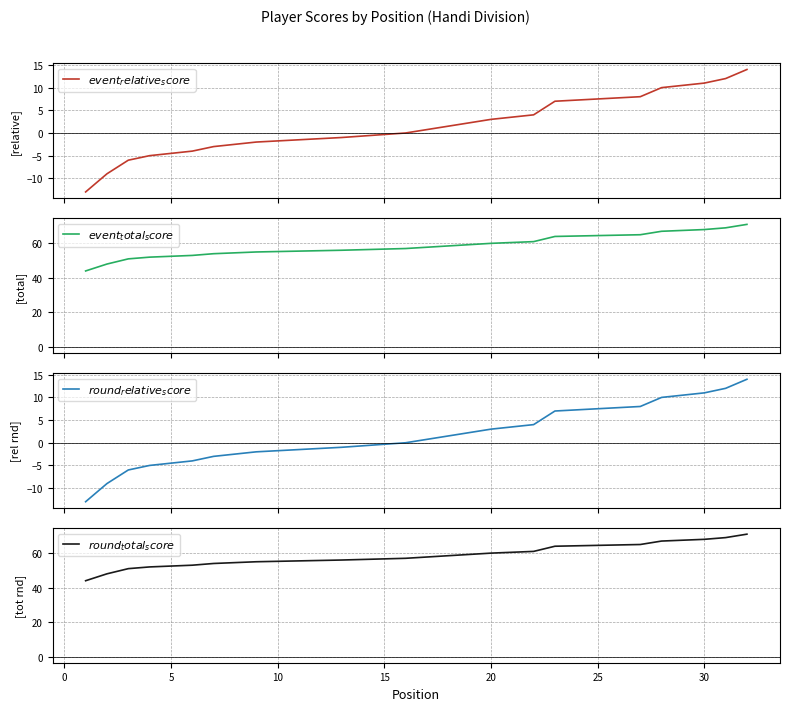

True or false: $event_total_score$ and $event_relative_score$ cross at least once.

False